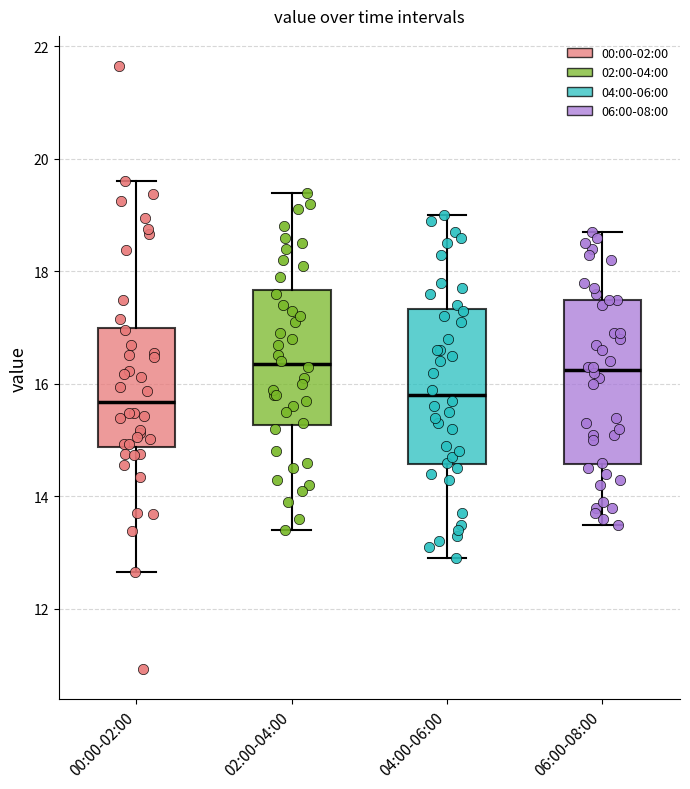

Where does the upper whisker of the box for 00:00-02:00 end on the y-axis? The values are not printed on the chart, so give them approximately, as read against the axis.

19.6